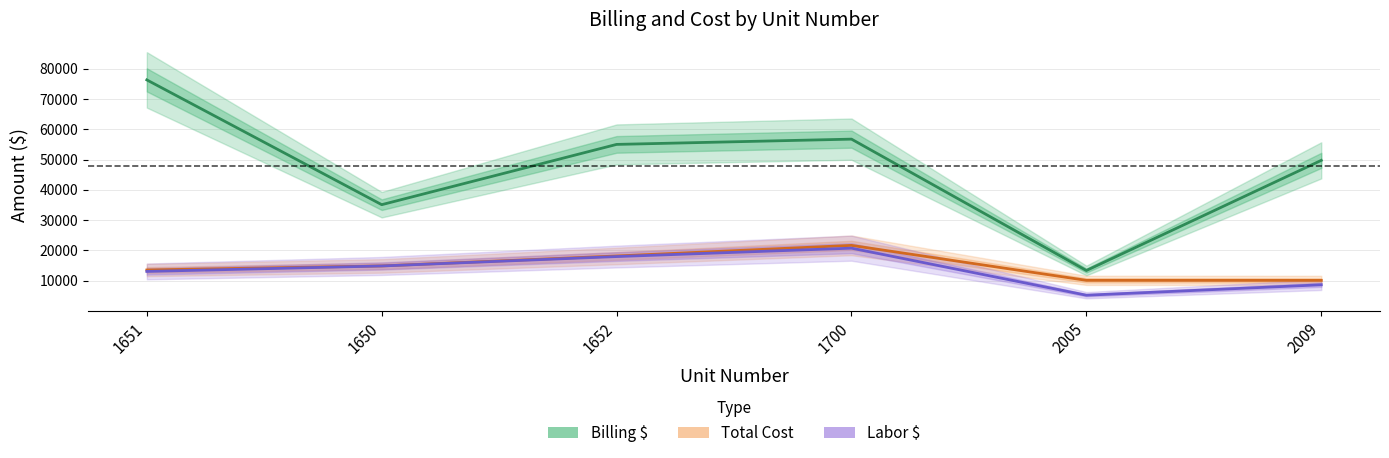

Reading right to left, list all the values displayed in this chart.

Billing $: 49775.0	13360.5	56792.0	55048.9	35126.2	76373.5
Total Cost: 10096.4	10114.2	21669.4	18166.5	14877.5	13532.6
Labor $: 8647.7	5196.3	20751.5	17975.1	14866.1	13060.4